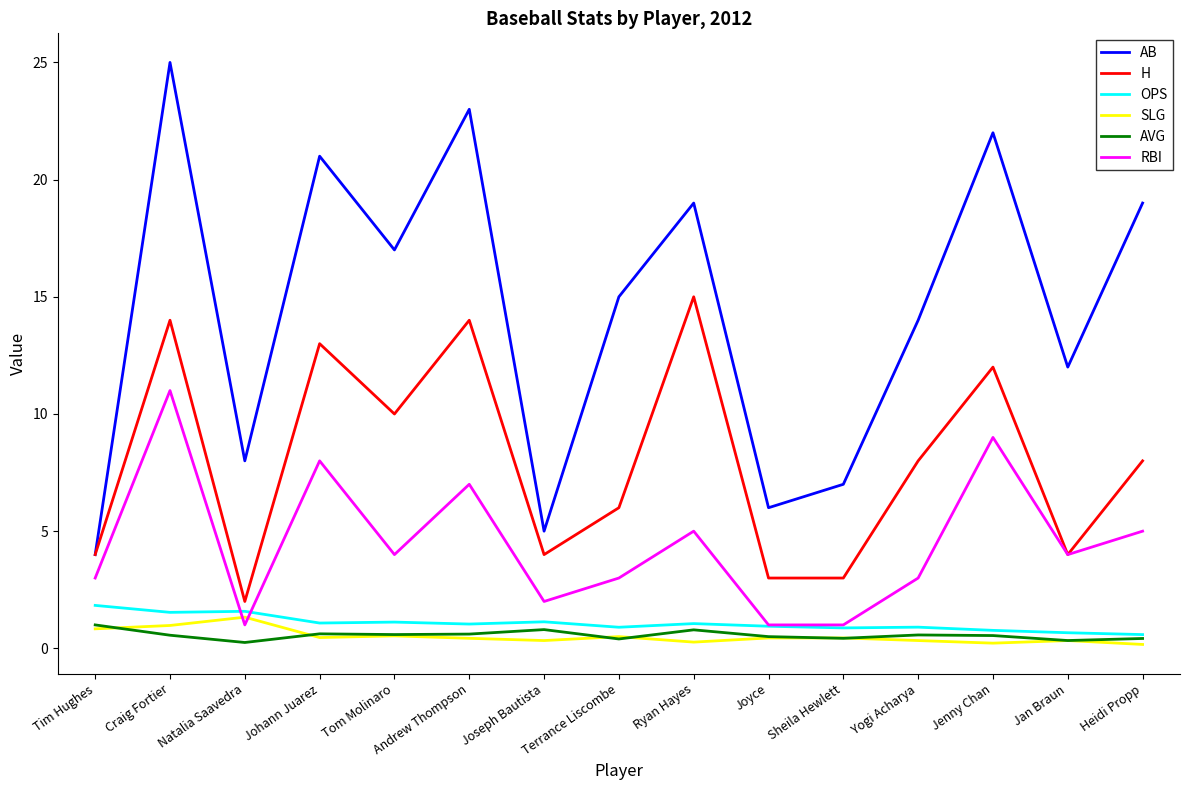

Which series has the largest range (max minus min)?

AB